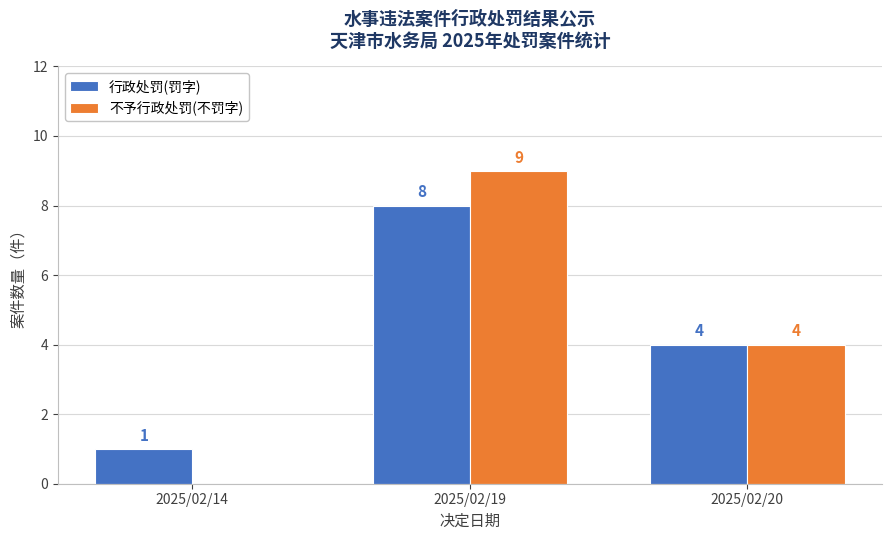

At which category is the sum across all series the highest?

2025/02/19